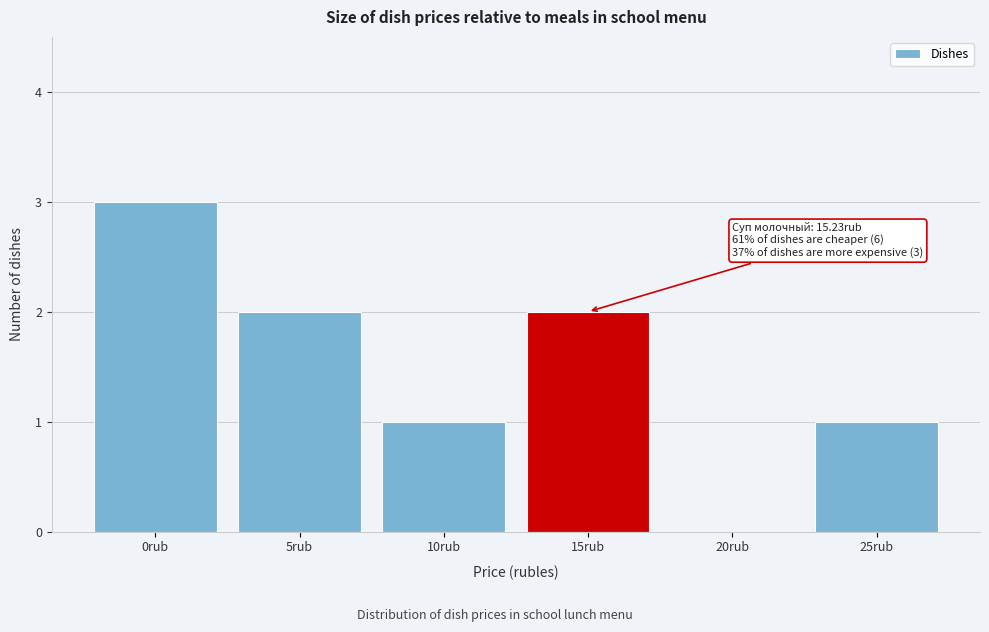

Reading right to left, extract all data points from this chart.

25rub=1	20rub=0	15rub=2	10rub=1	5rub=2	0rub=3